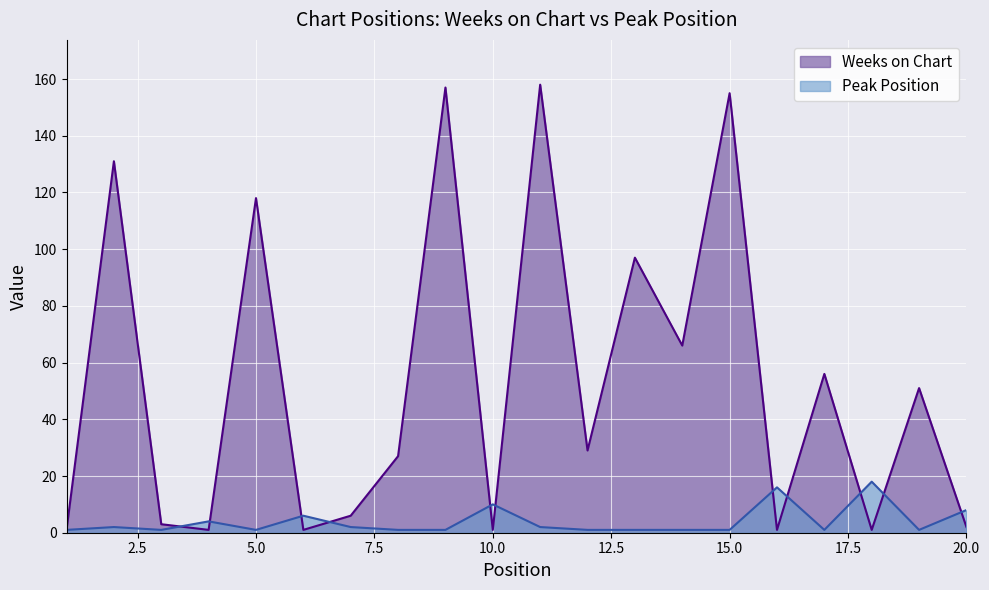

At which category does the chart reach its peak across all series?

11